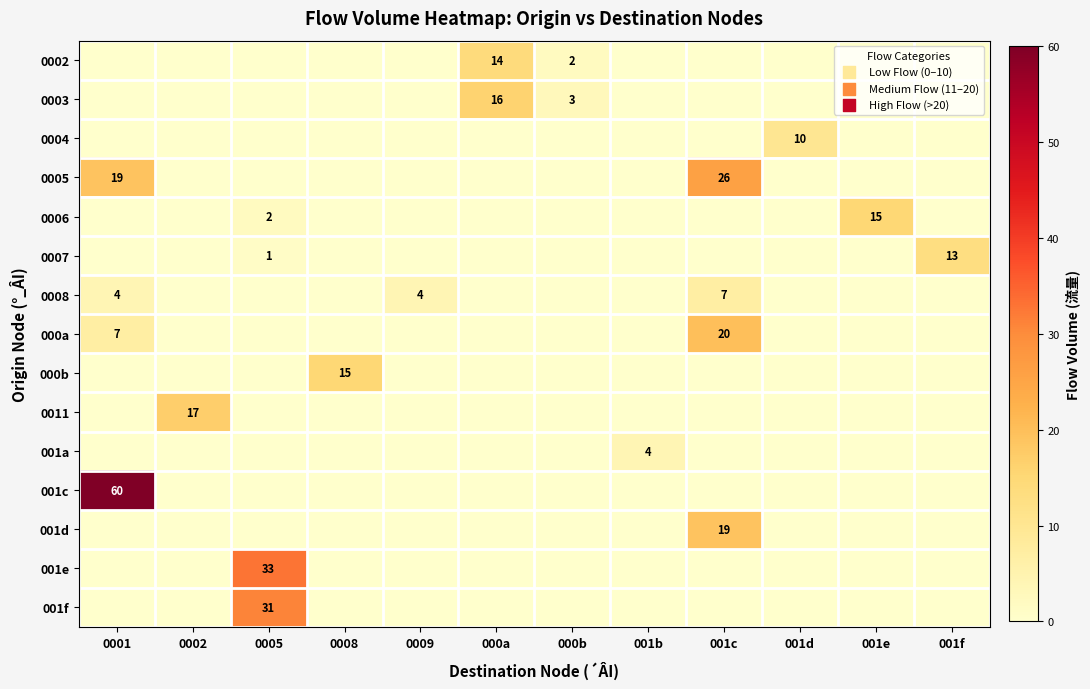

The value of 0003 at 000b is 3. True or false?

True